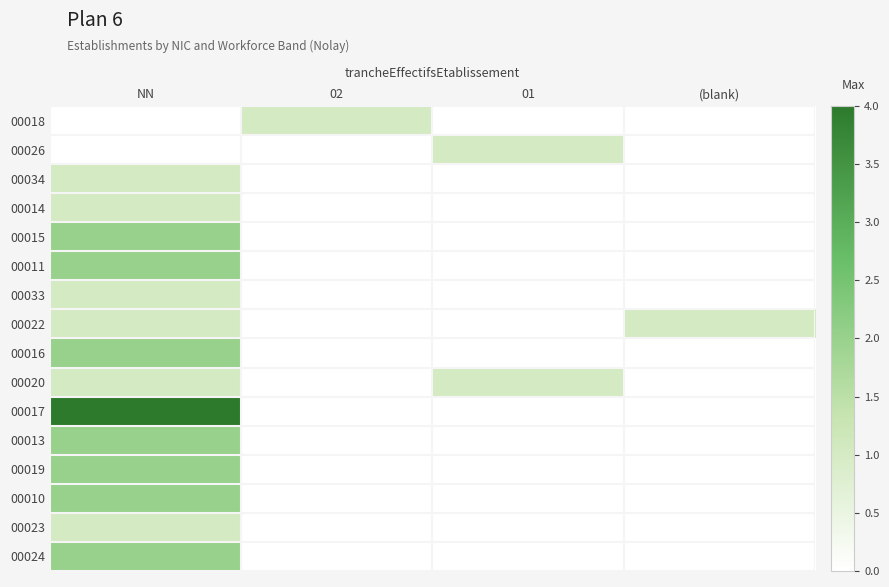

Rank the series by their maximum value, from highest to lowest.

00017, 00015, 00011, 00016, 00013, 00019, 00010, 00024, 00018, 00026, 00034, 00014, 00033, 00022, 00020, 00023